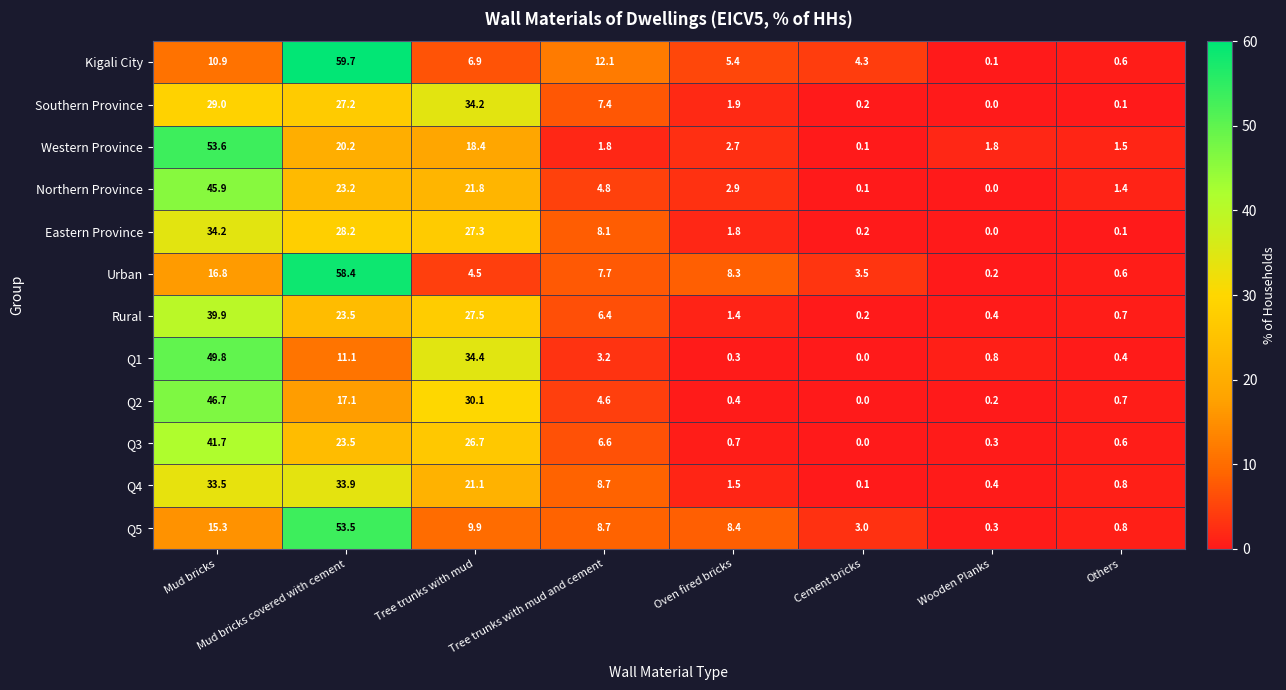

Read the Q3 value at Wooden Planks.

0.3